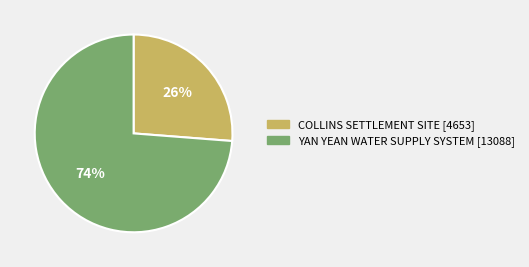

How many segments does this pie chart have?

2